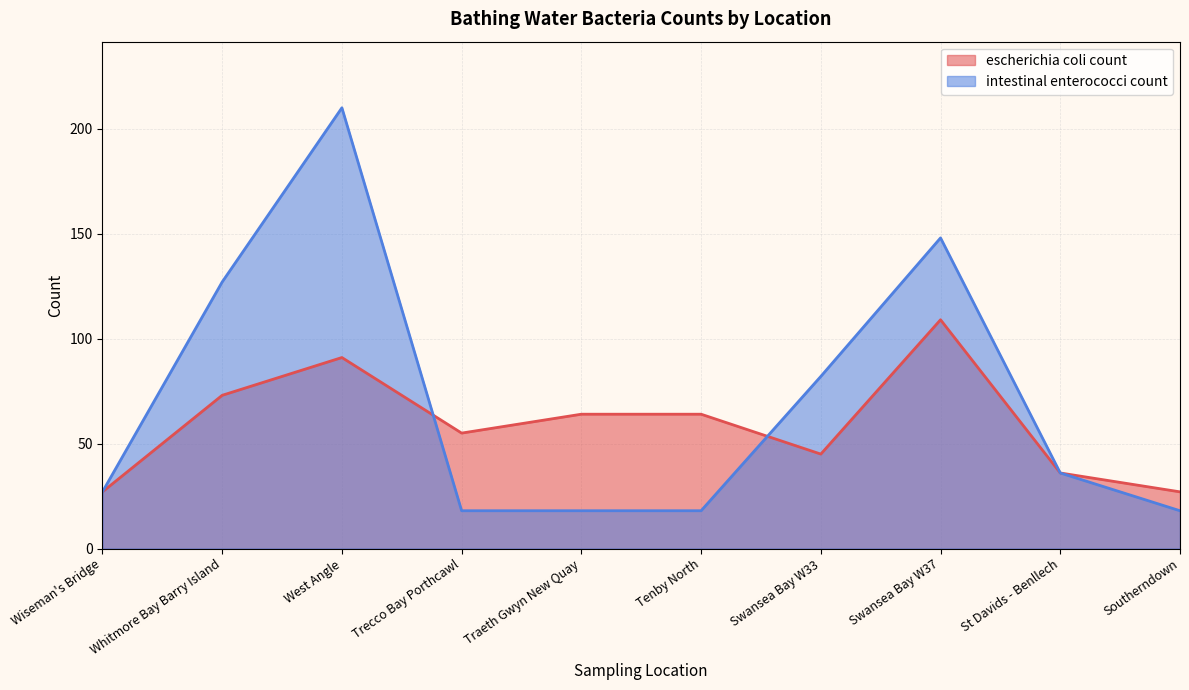

Where do escherichia coli count and intestinal enterococci count first cross each other?

West Angle and Trecco Bay Porthcawl